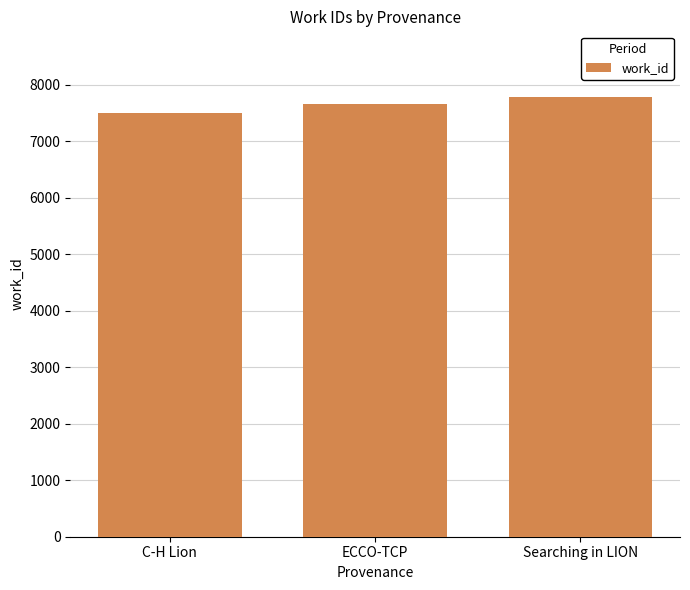

Rank the categories by value from lowest to highest.

C-H Lion, ECCO-TCP, Searching in LION